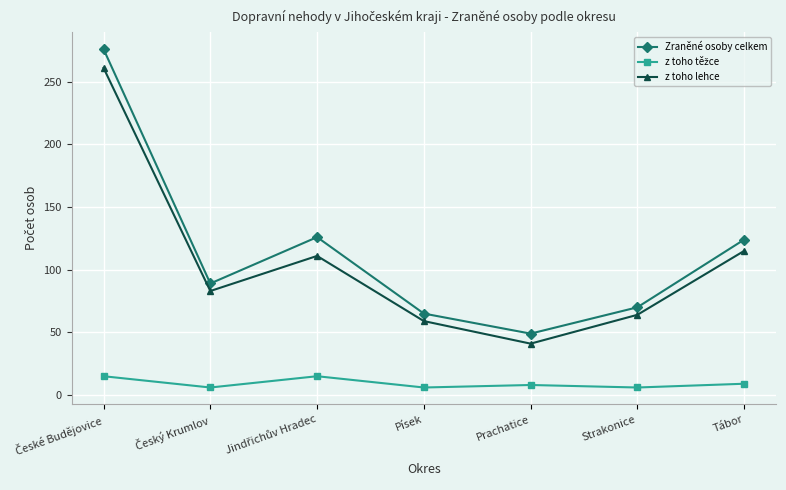

True or false: z toho lehce and Zraněné osoby celkem intersect in this chart.

False